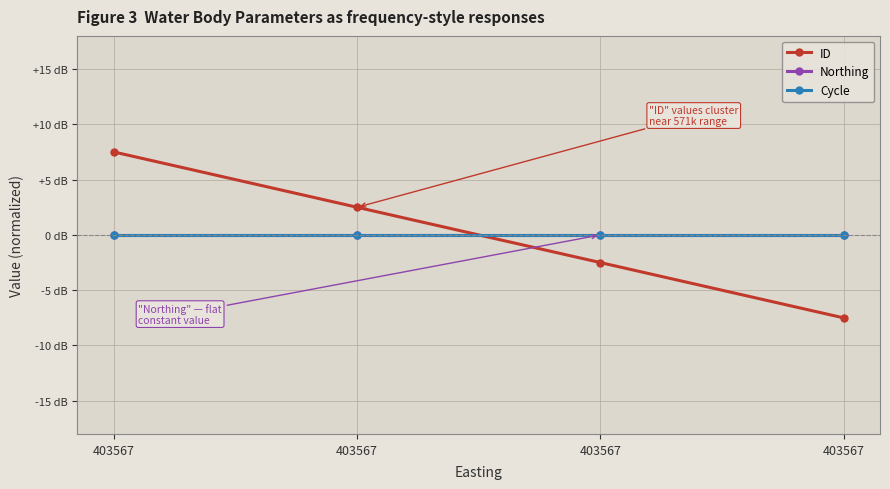

What is the highest value of the ID series?

7.5